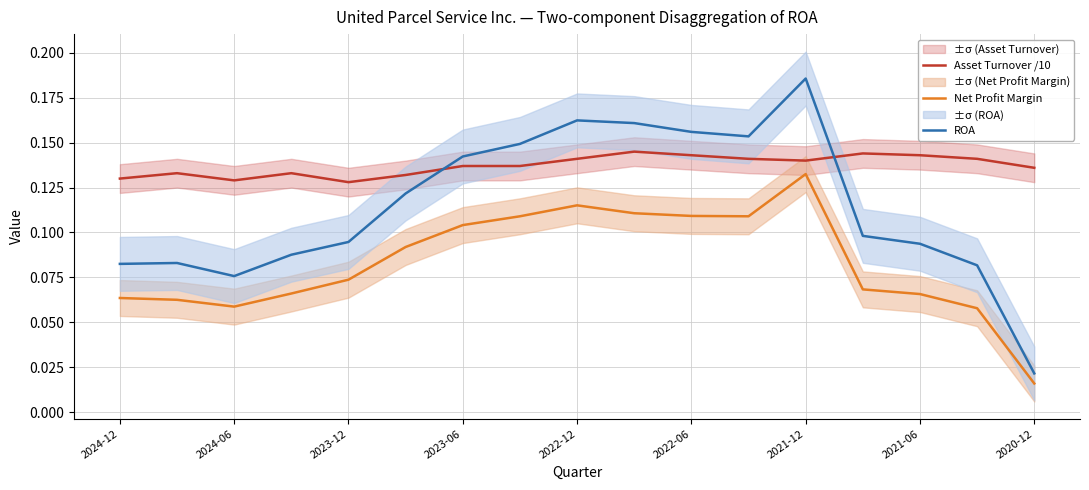

Where is Net Profit Margin nearest to the value 0?

2020-12